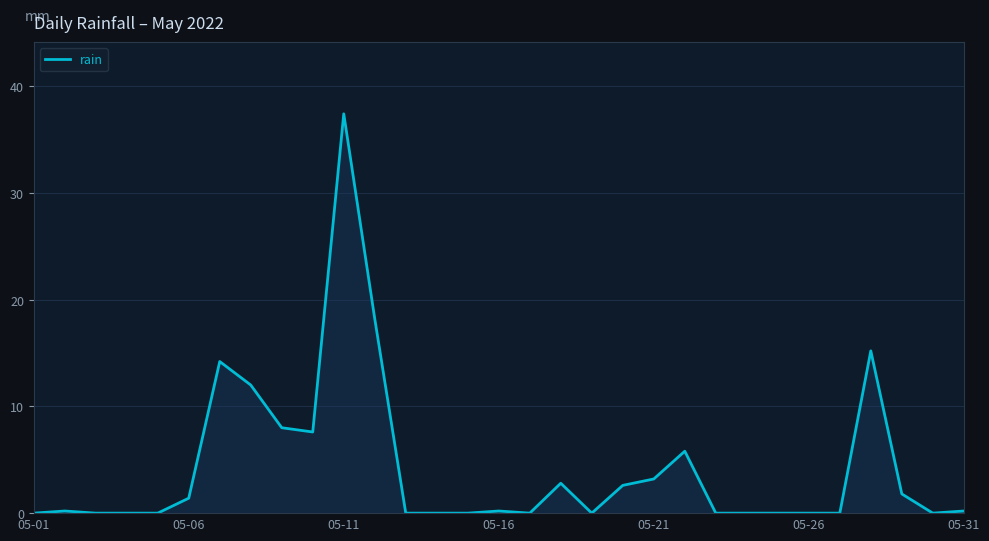

What is the difference between the maximum and minimum values?

37.4